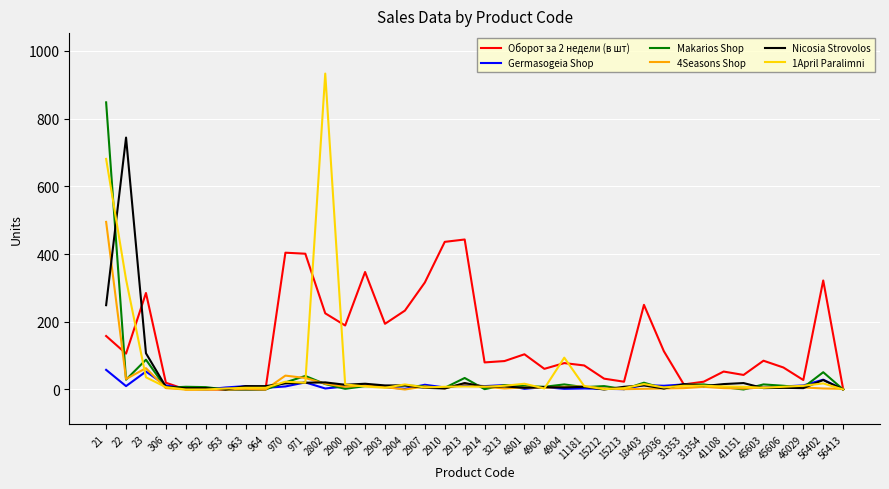

How many lines are shown in the chart?

6